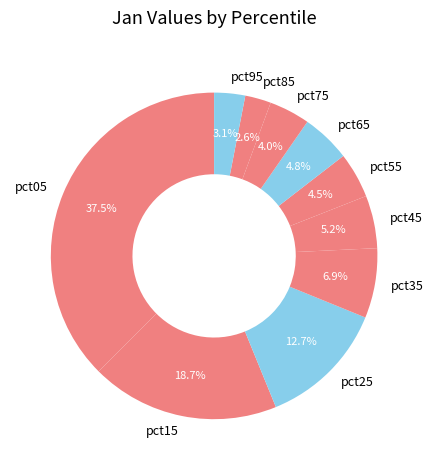

Which category has the biggest portion of the pie?

pct05